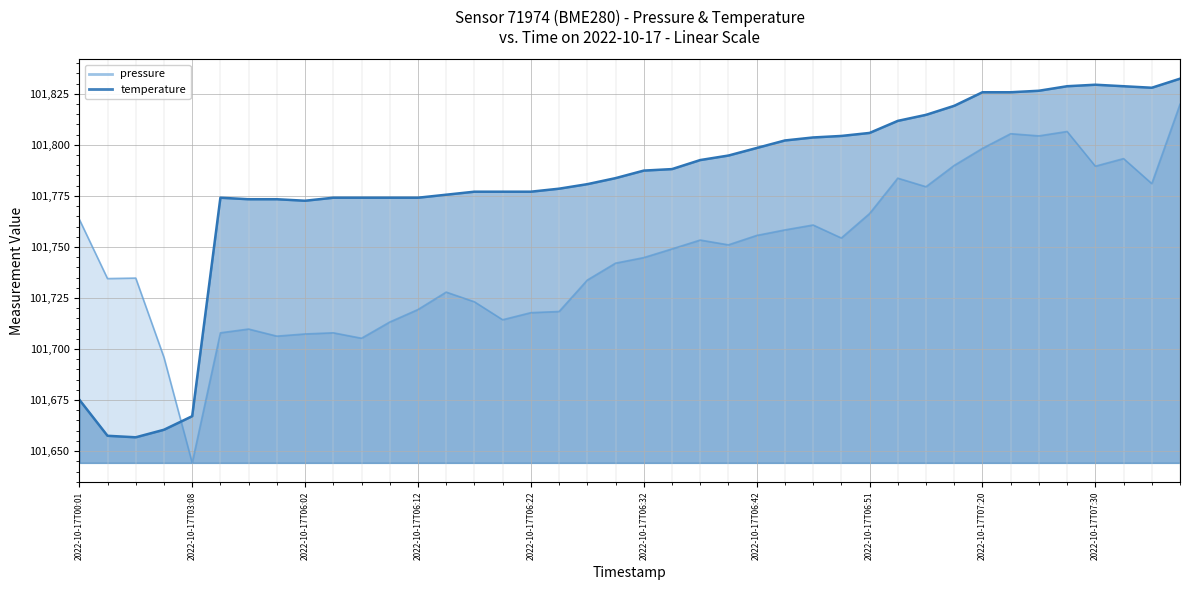

Is it true that temperature equals 101777.1 at 2022-10-17T06:17?

True